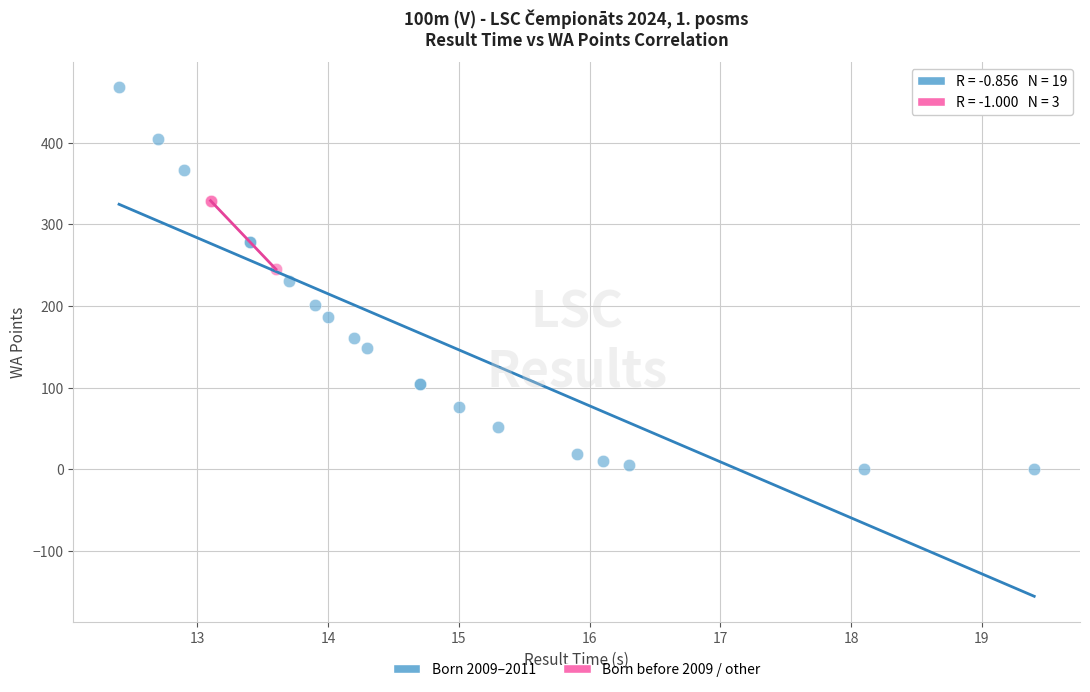

Which series reaches the maximum Y coordinate?

Born 2009–2011